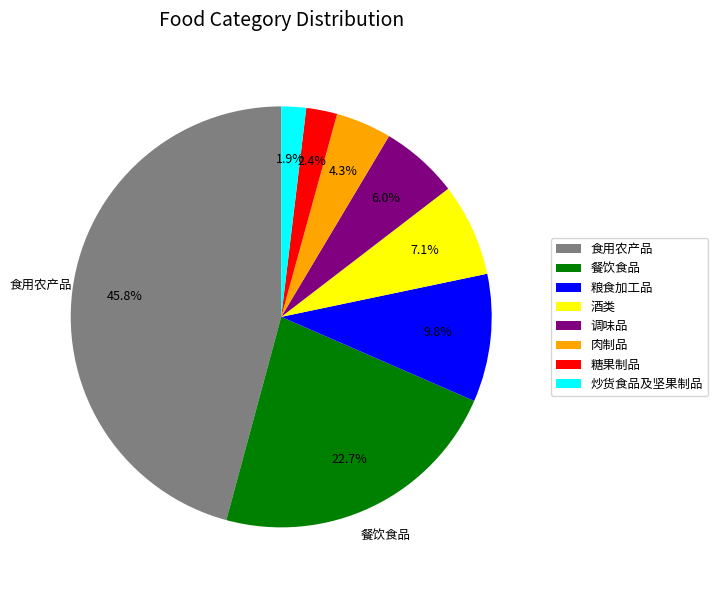

Combined, what portion of the pie is 炒货食品及坚果制品 and 糖果制品?

4.3%